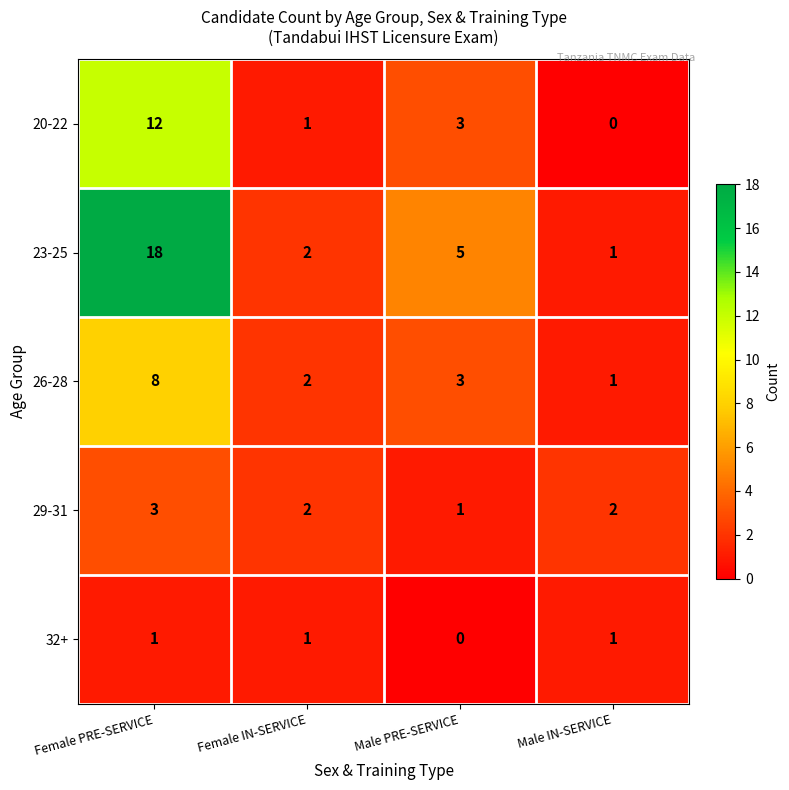

What is the sum of the 20-22 values at Female IN-SERVICE and Male PRE-SERVICE?

4